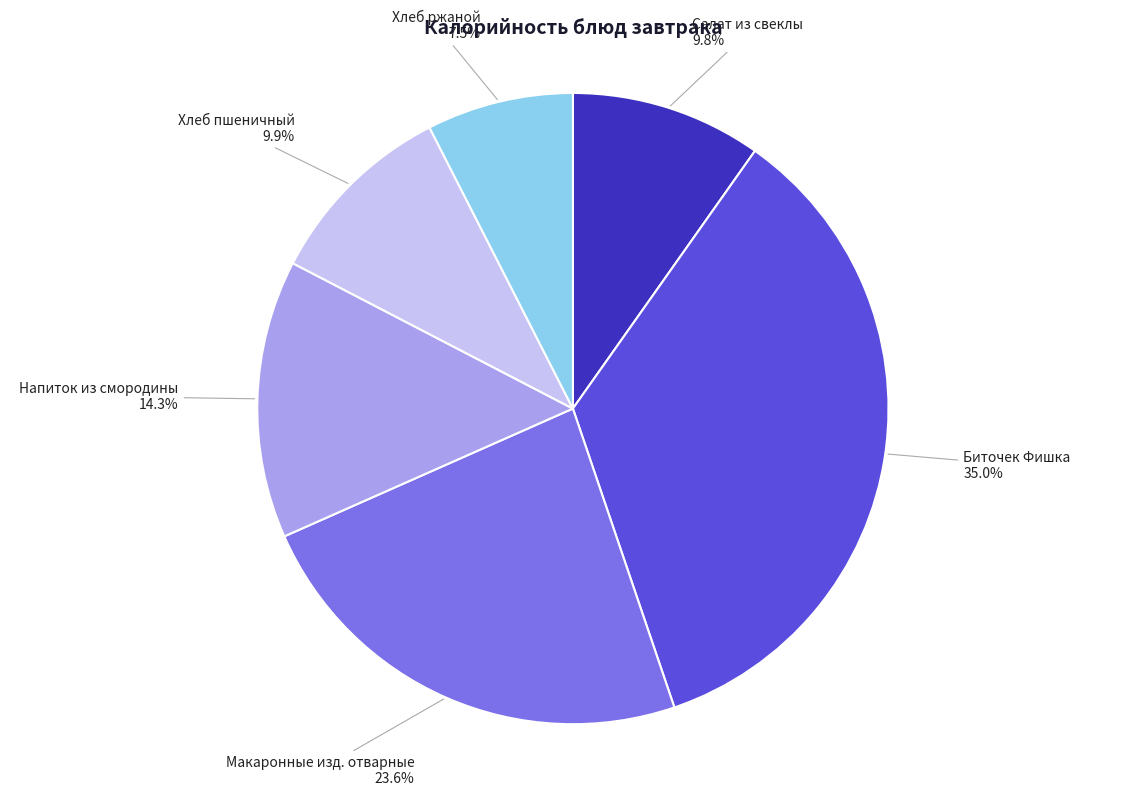

To the nearest percent, what portion does Макаронные изд. отварные represent?

24%